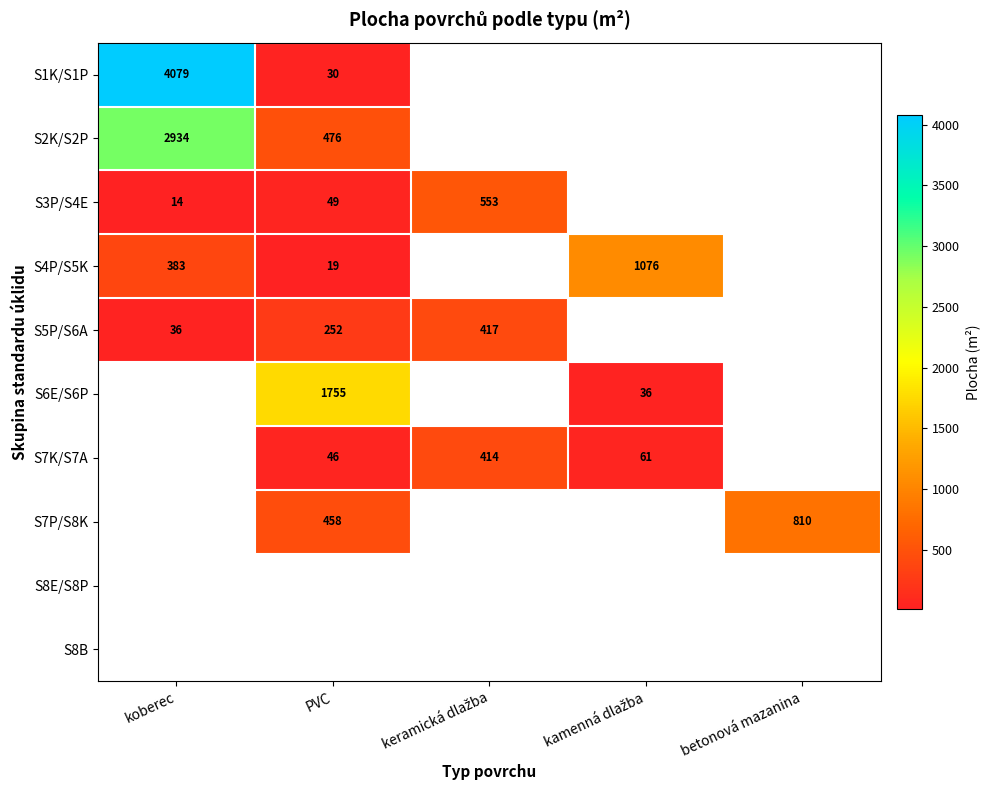

The value of S5P/S6A at PVC is 252. True or false?

True